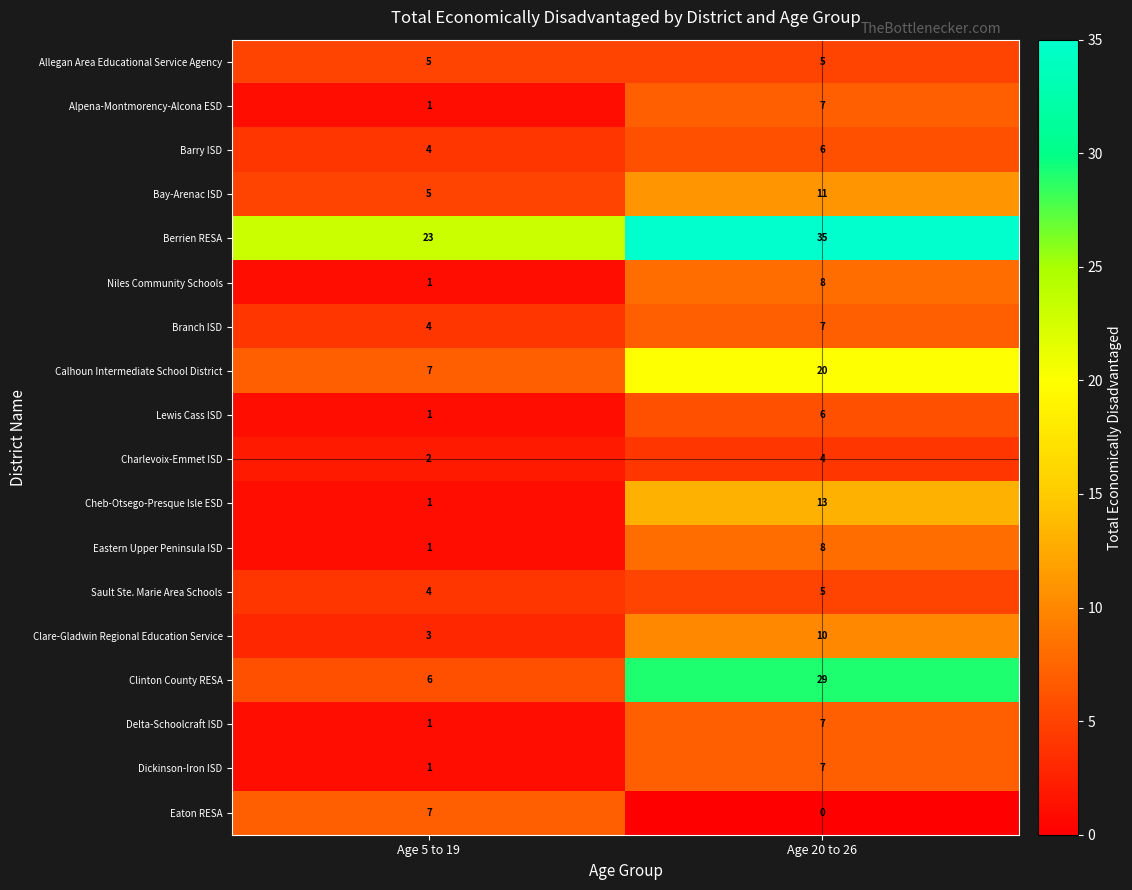

Read the Clare-Gladwin Regional Education Service value at Age 20 to 26.

10